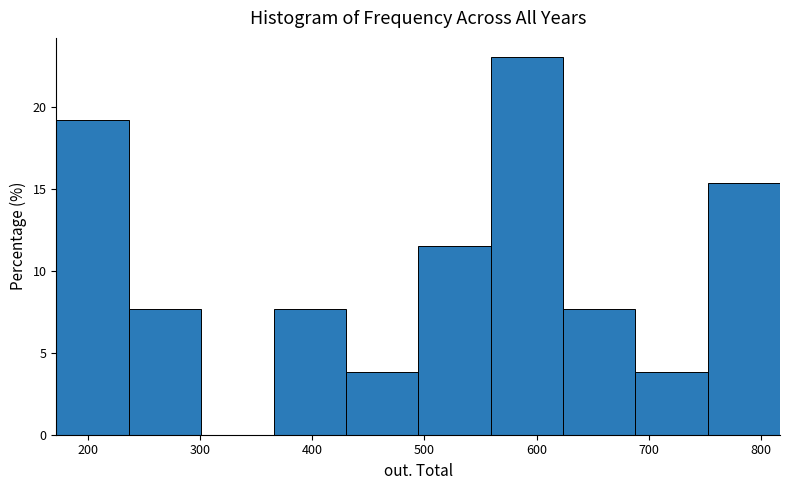

How tall is the bar that spans 490 to 560 on the x-axis? Neither the bar edges nor the heights are printed on the chart, so give them approximately, as read against the axes.

11.5